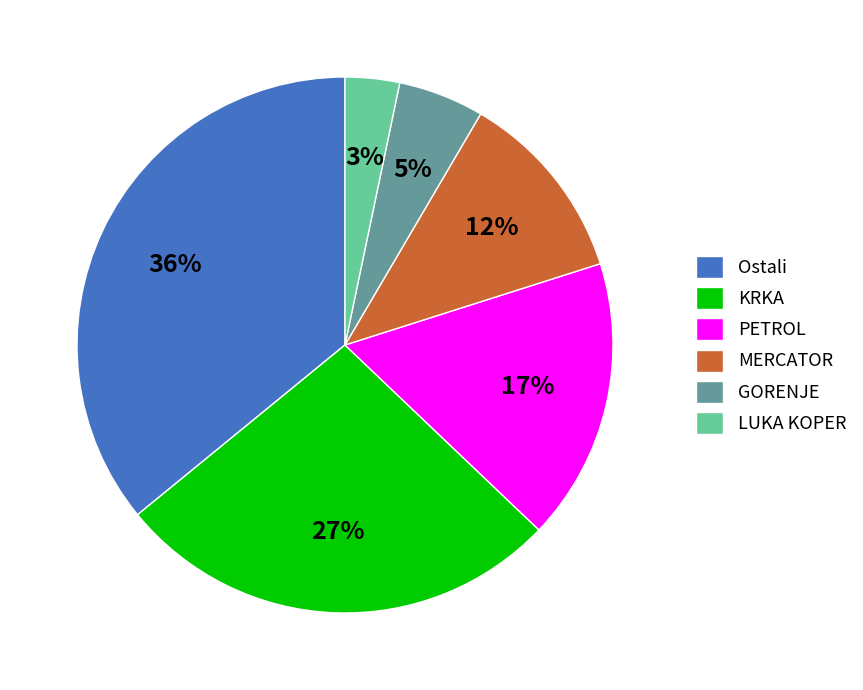

Combined, do GORENJE and MERCATOR account for over 50%?

No